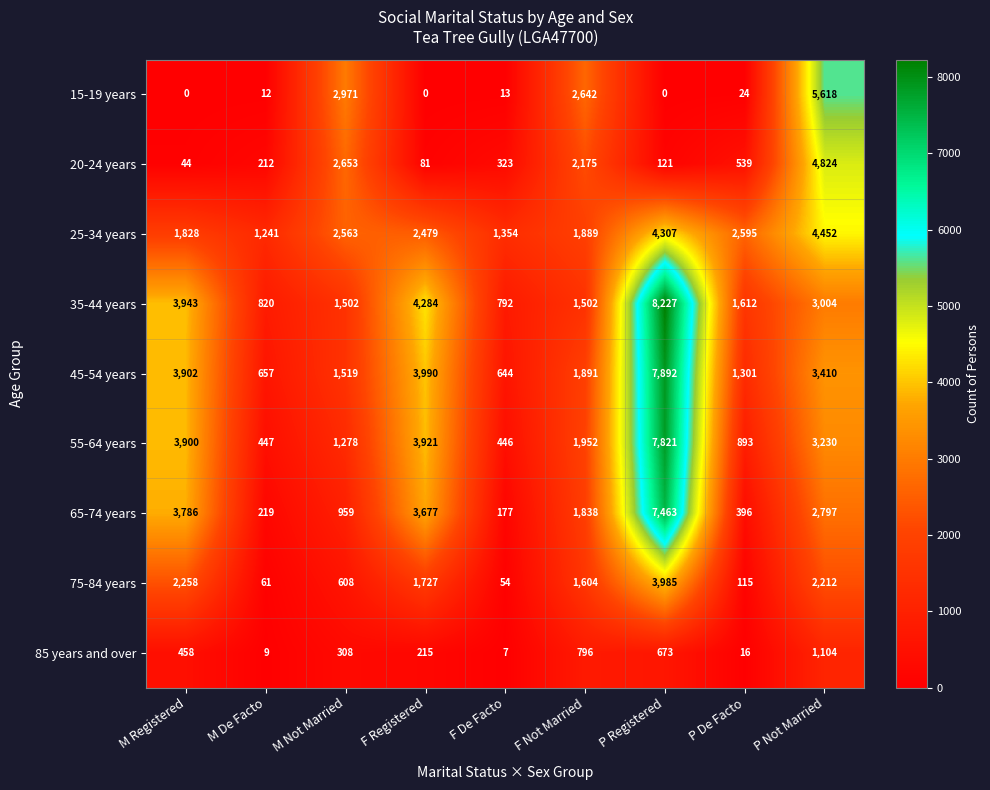

The 15-19 years series shows 0 at F Registered. True or false?

True